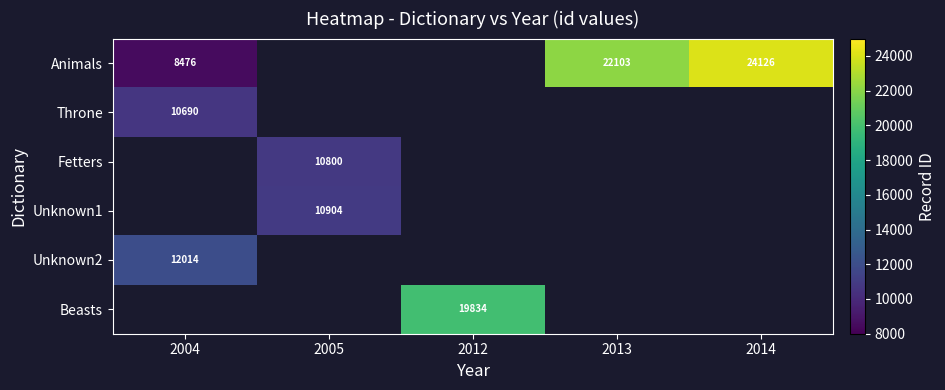

The Beasts series shows 5643 at 2012. True or false?

False